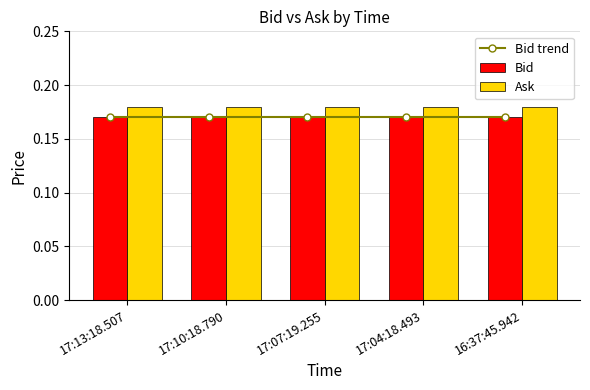

What is the lowest value of the Bid series?

0.2